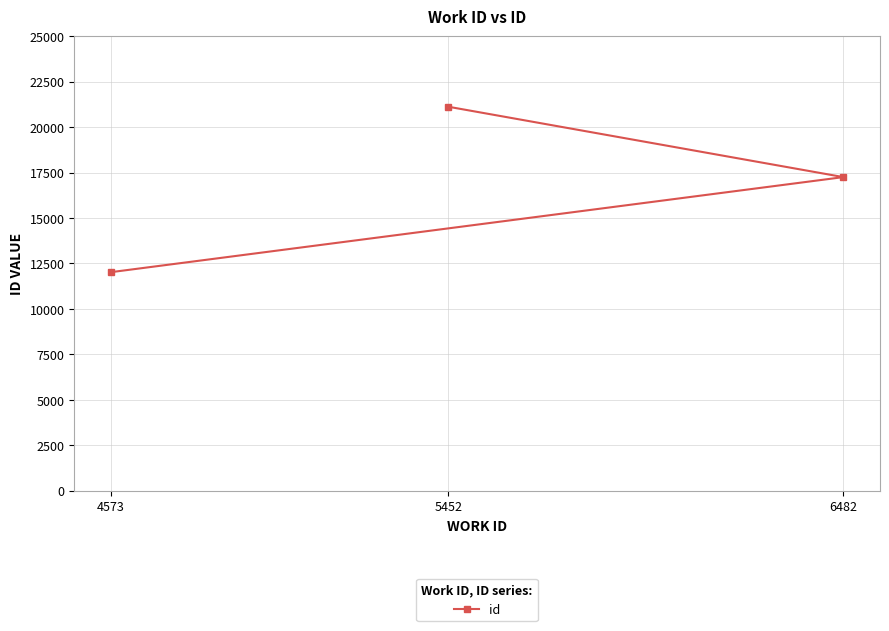

Rank the categories by value from lowest to highest.

4573, 6482, 5452